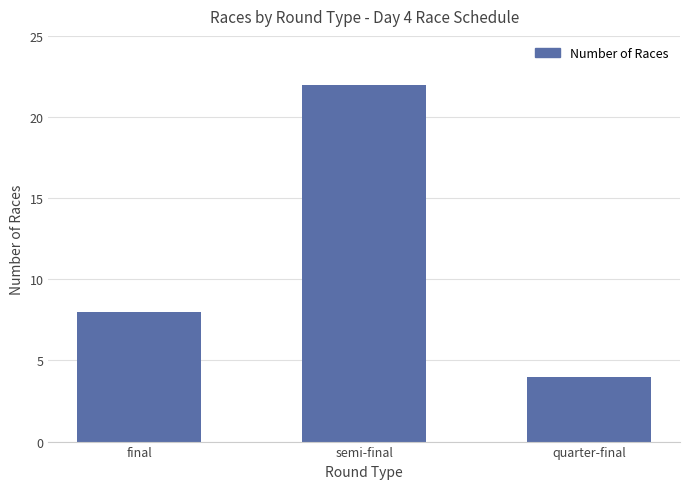

Count the number of data series in this chart.

1